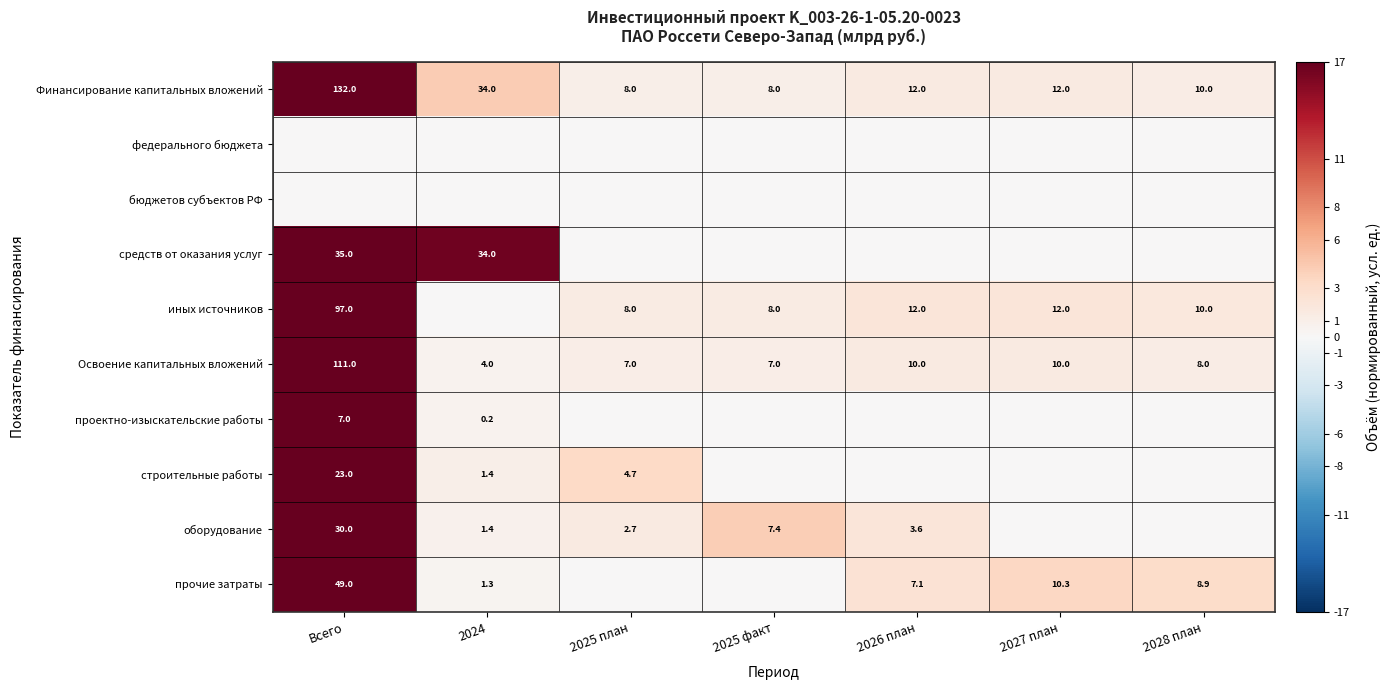

What is the sum of the Финансирование капитальных вложений values at 2028 план and Всего?

142.0